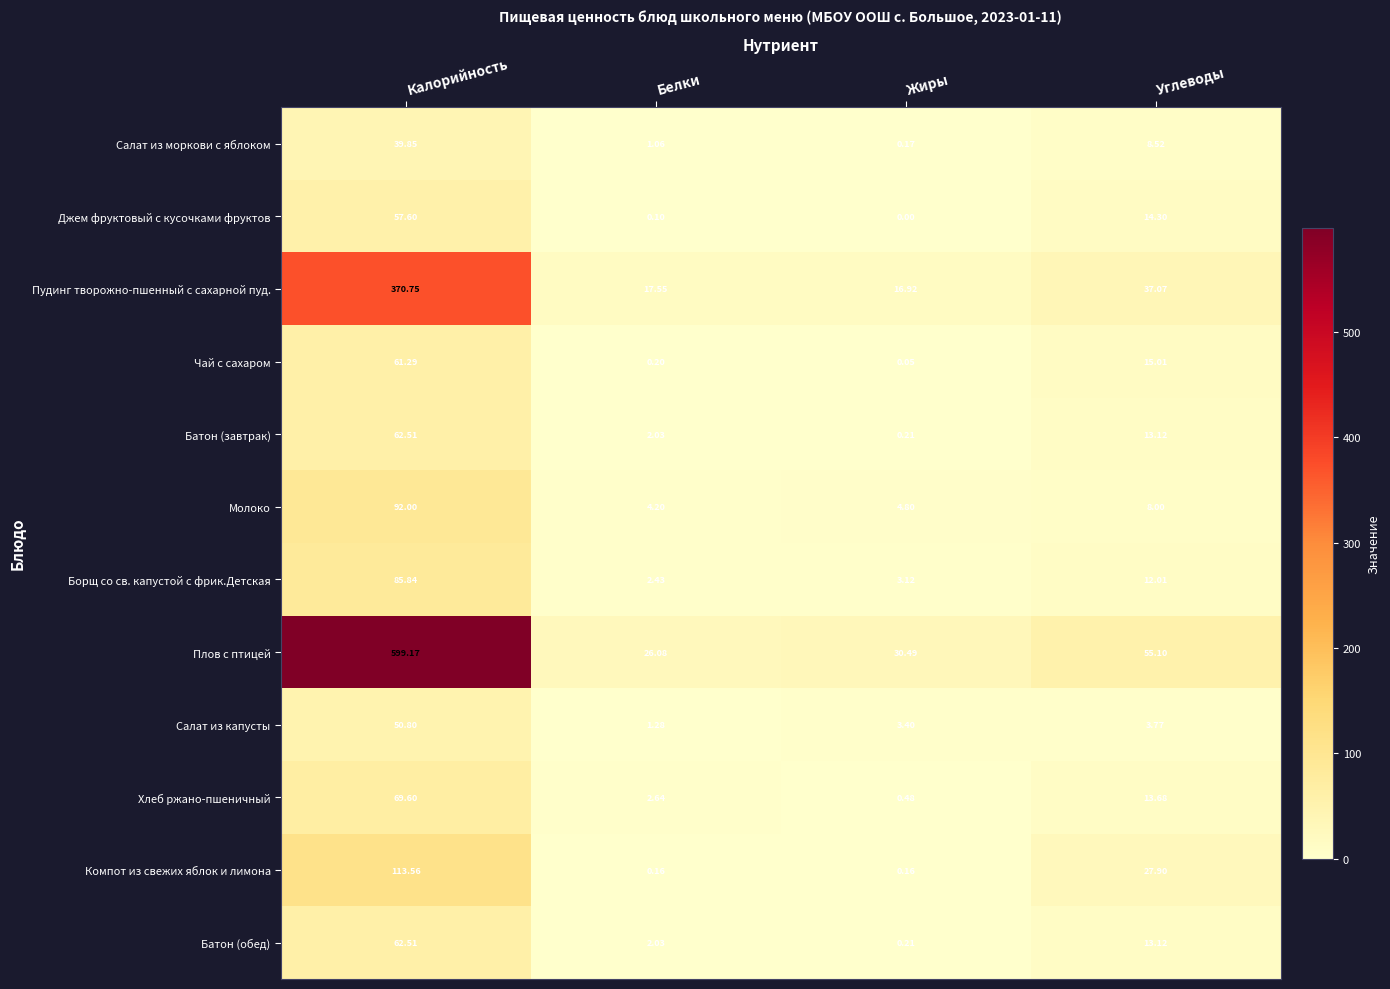

How many values in the Хлеб ржано-пшеничный series are below 13?

2